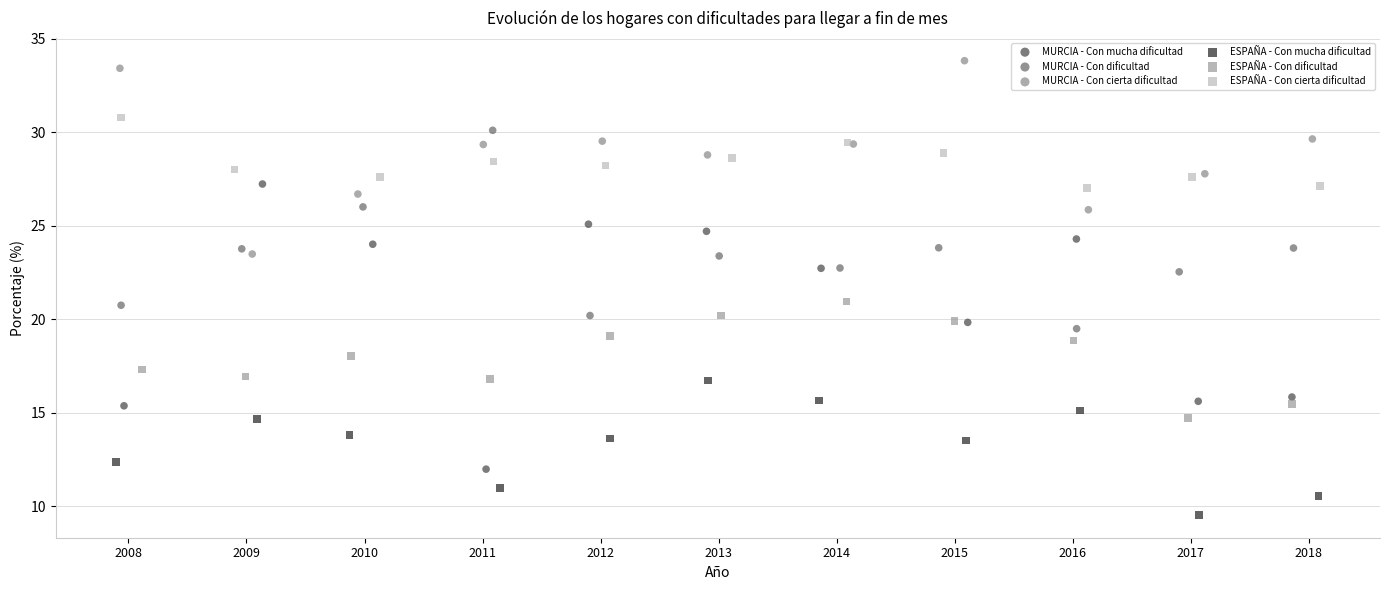

Which series reaches the maximum Y coordinate?

MURCIA - Con cierta dificultad